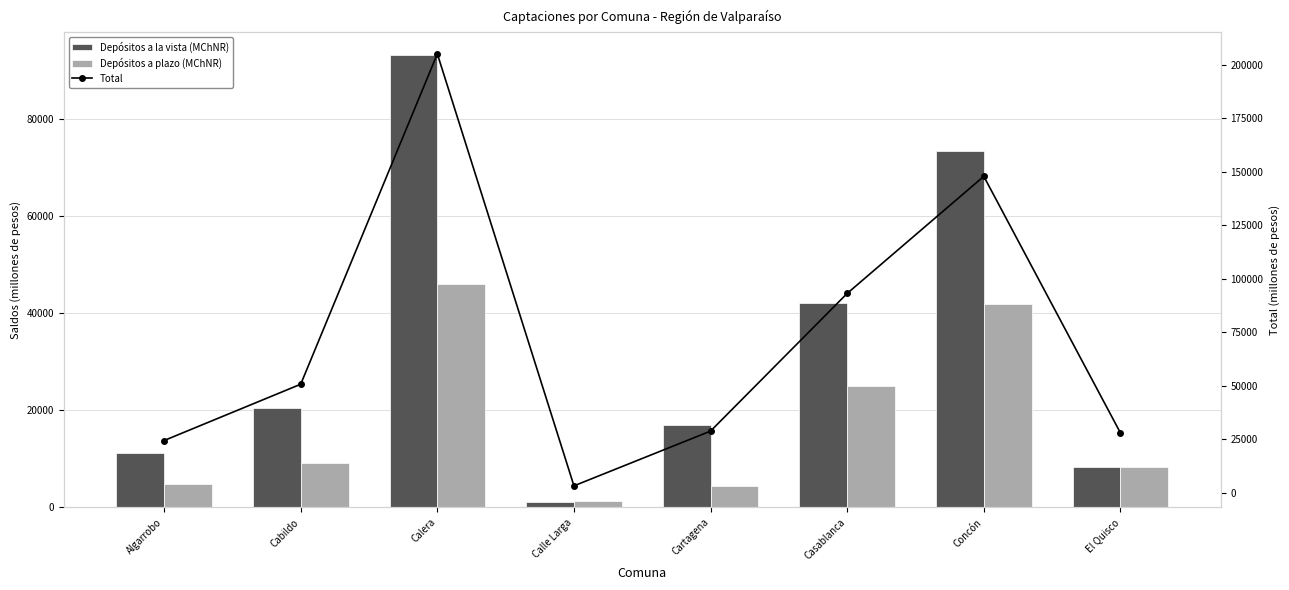

How many data points in Total are above 50711?

4